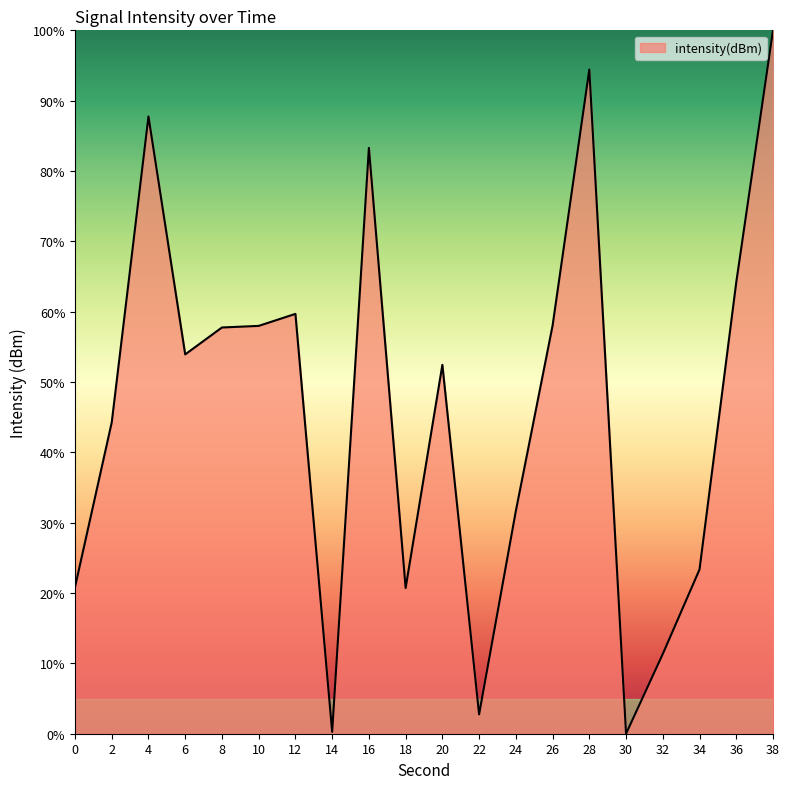

True or false: the data shows 87.8 at 4.

True